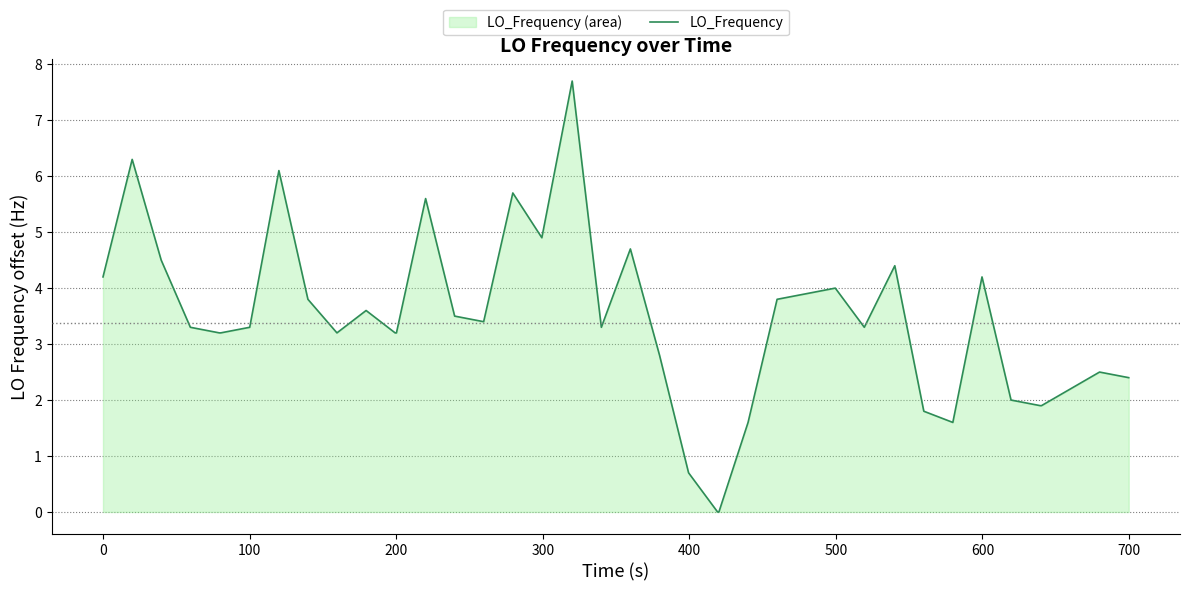

What is the difference between the maximum and minimum values?

7.7